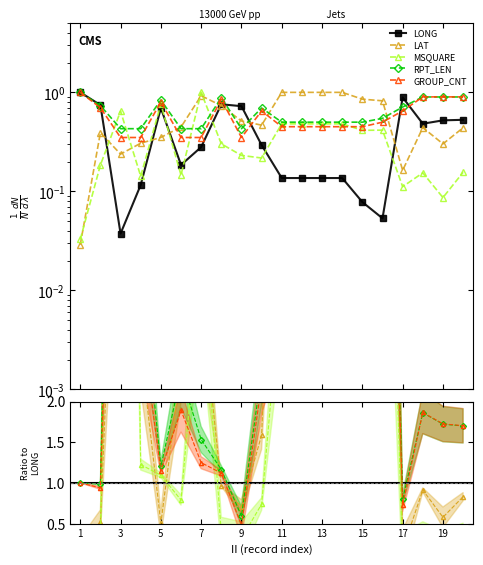

Is this an area chart (filled region under the line)?

No